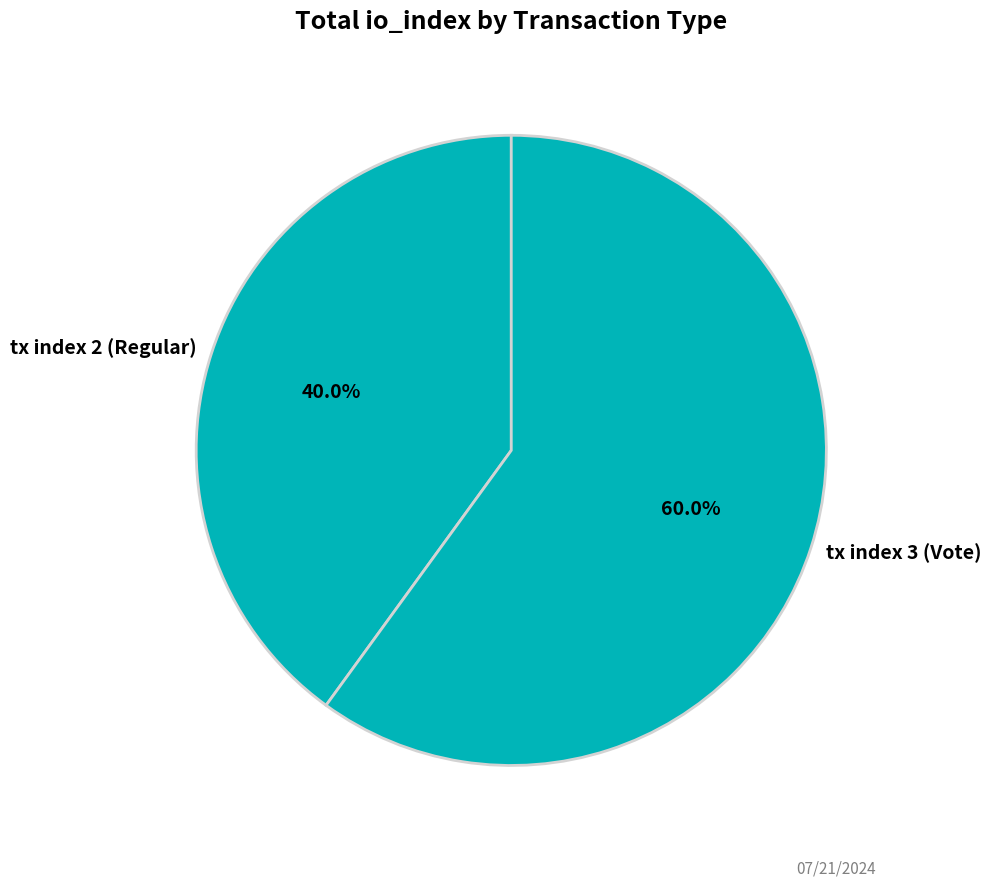

Which category has the smallest portion of the pie?

tx index 2 (Regular)